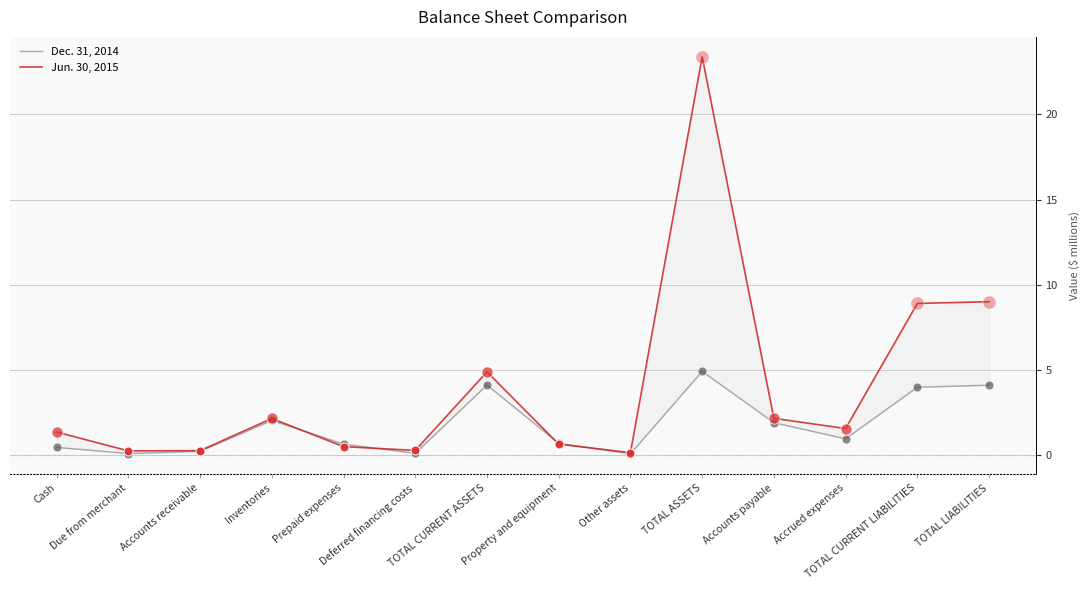

What are all the series names shown in the legend?

Dec. 31, 2014, Jun. 30, 2015